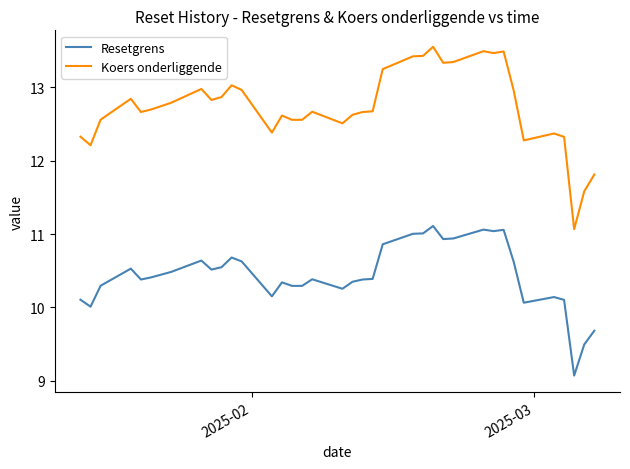

What is the minimum value for Koers onderliggende?

11.1